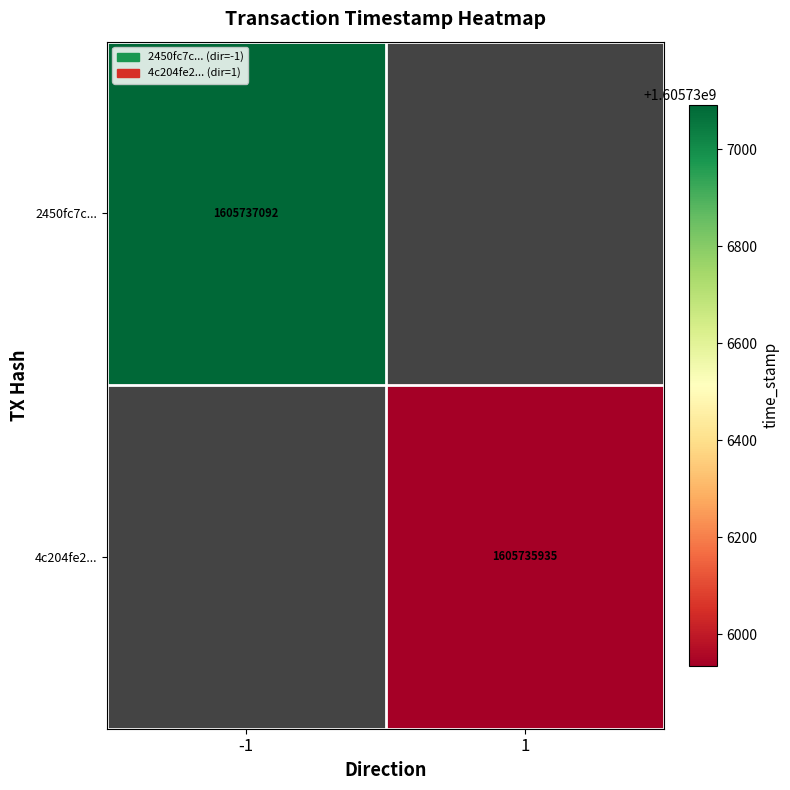

How many categories are shown in the chart?

2